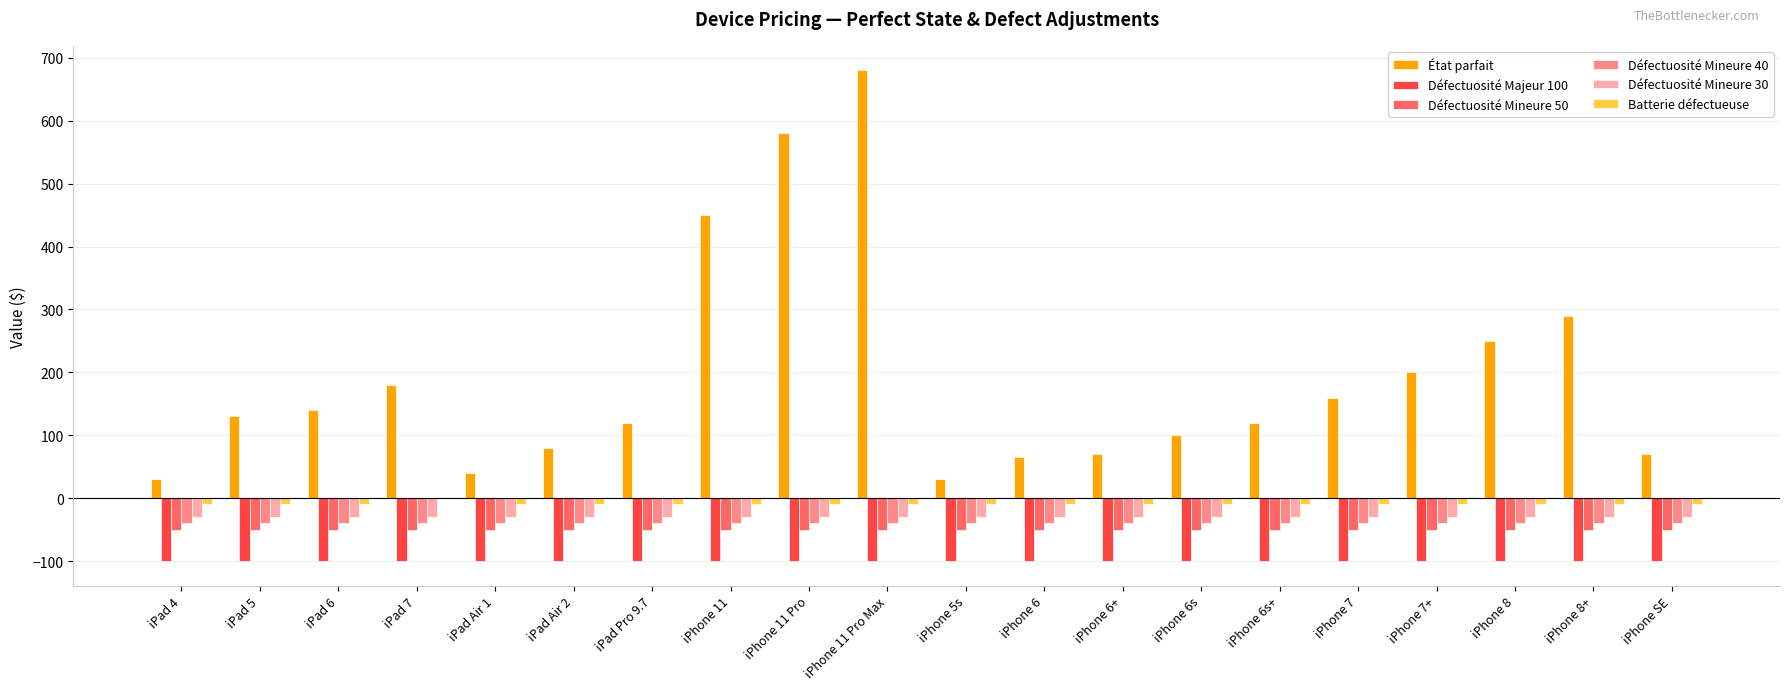

Which series changed the most between iPhone 11 Pro and iPhone 8+?

État parfait